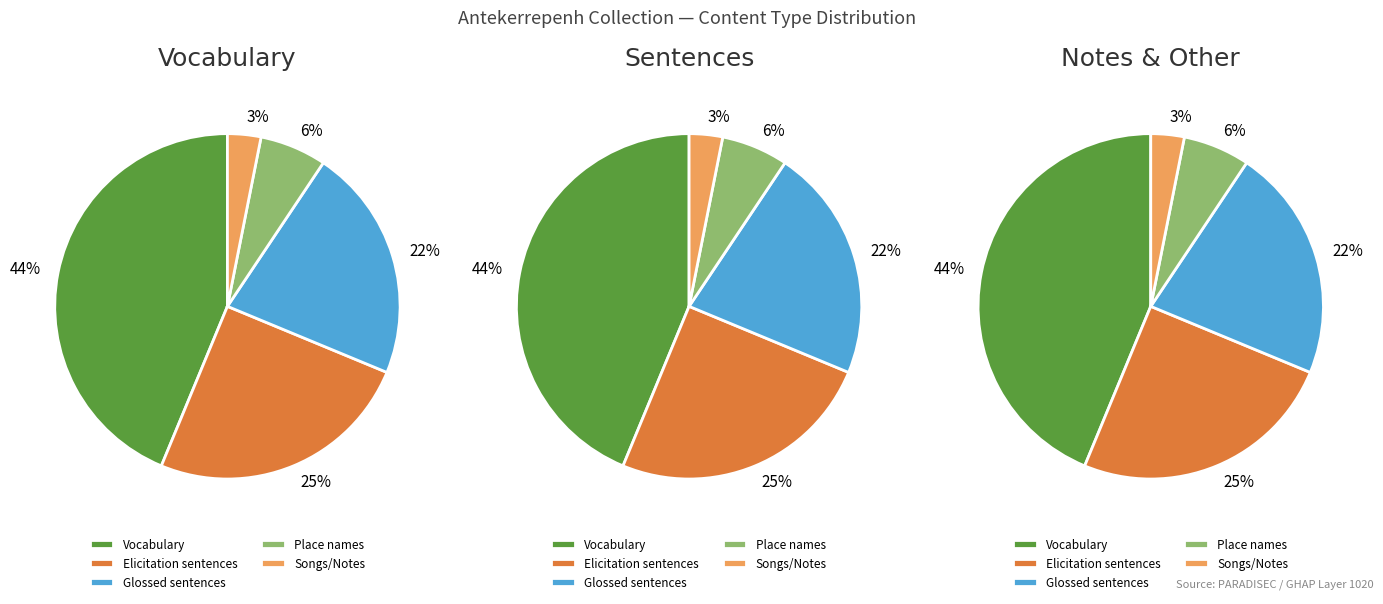

To the nearest percent, what is the combined percentage of Elicitation sentences and Place names?

31%